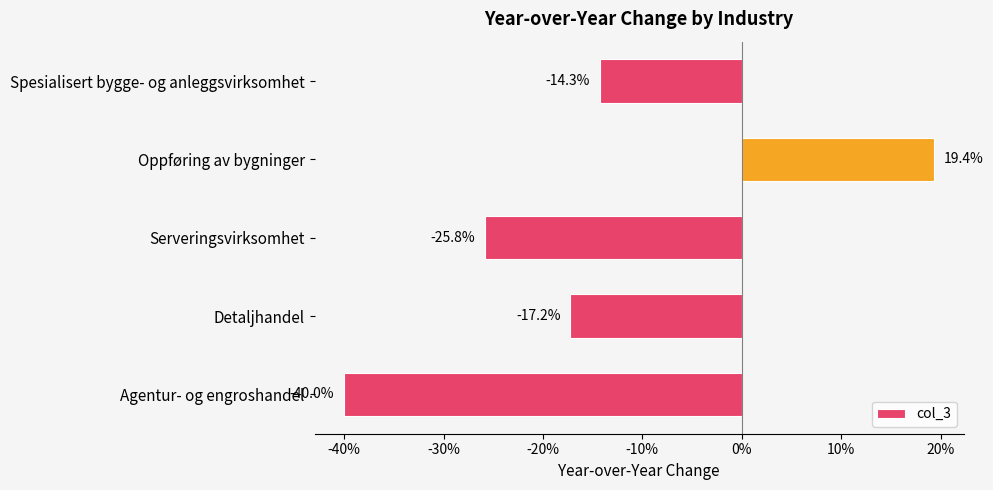

Does the chart contain any negative values?

Yes